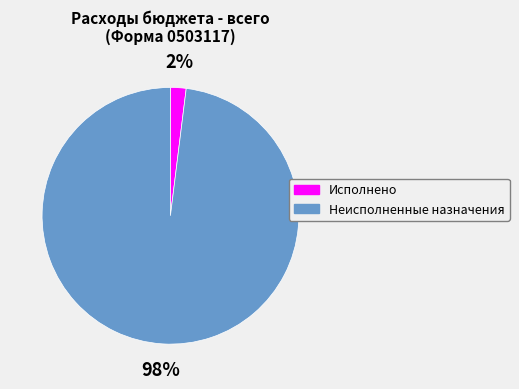

Do Неисполненные назначения and Исполнено together represent more than half of the pie?

Yes